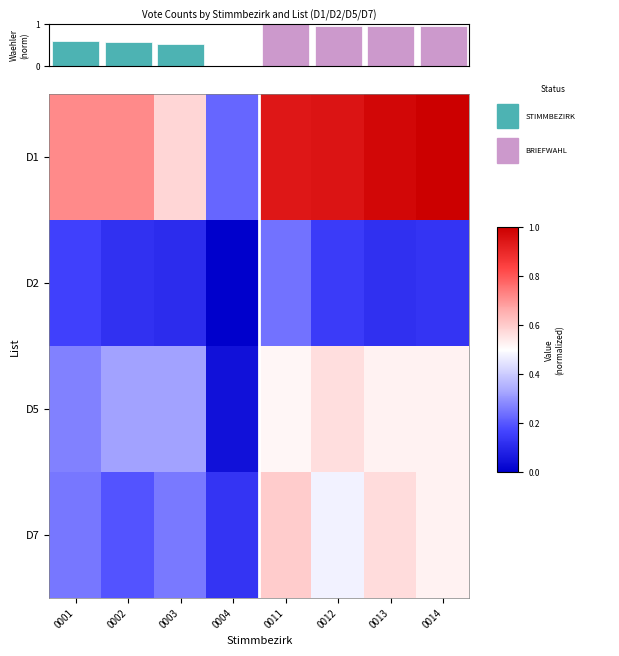

At which category is the sum across all series the highest?

0011